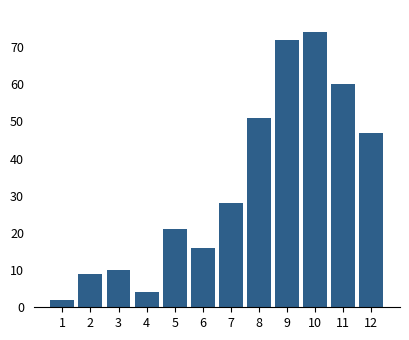

Reading left to right, list all the values displayed in this chart.

1=2	2=9	3=10	4=4	5=21	6=16	7=28	8=51	9=72	10=74	11=60	12=47